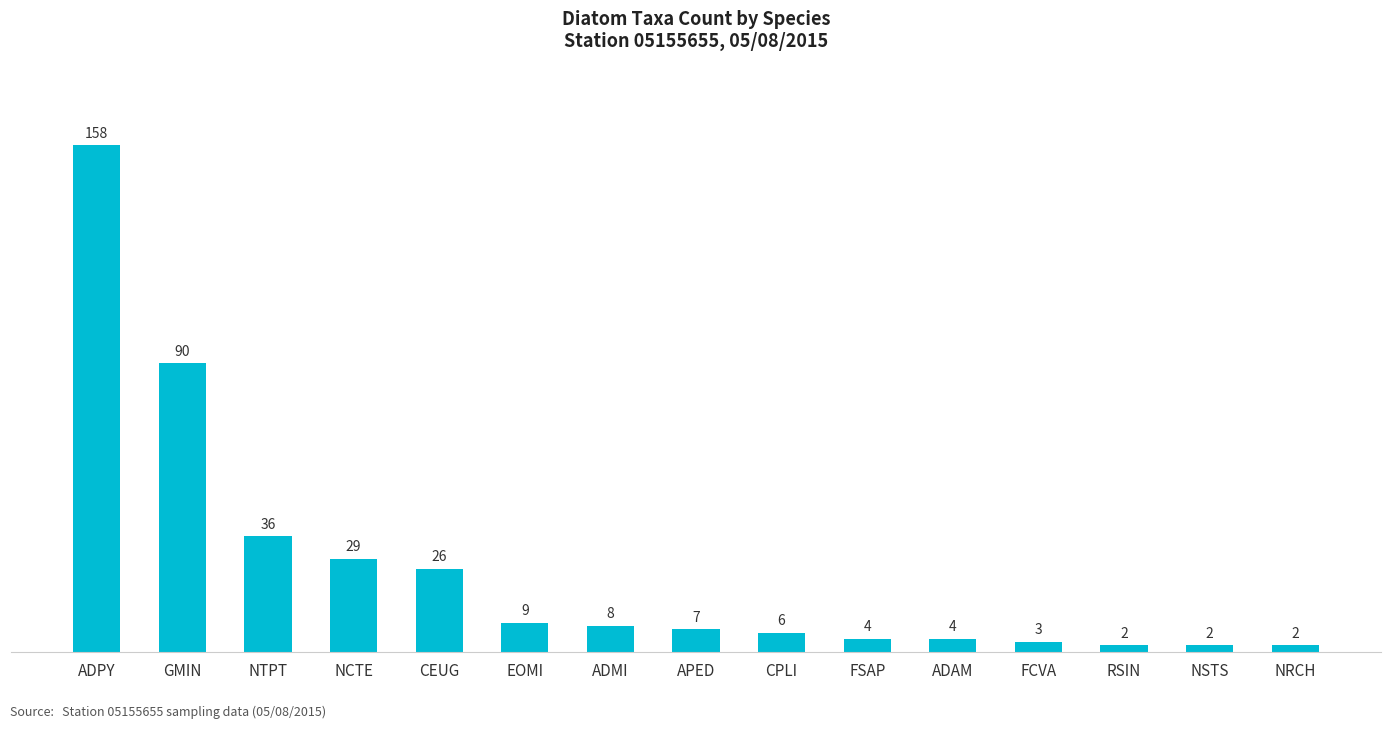

True or false: the data shows 4 at ADAM.

True